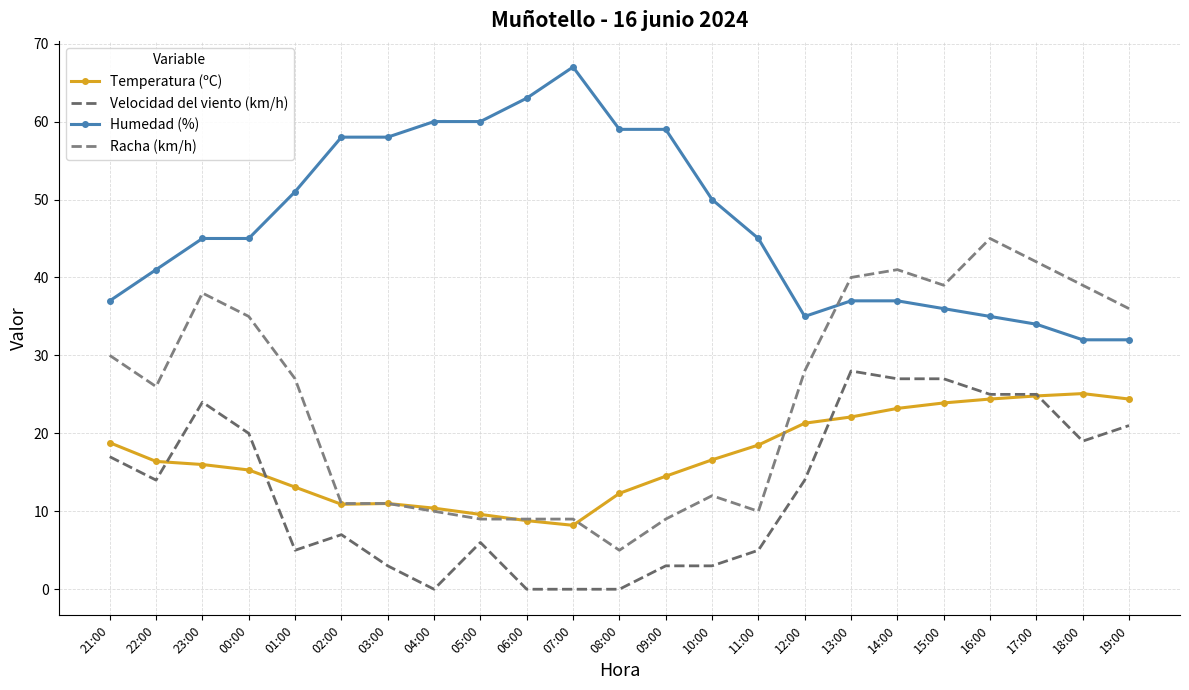

At how many categories does at least one series exceed 31?

23